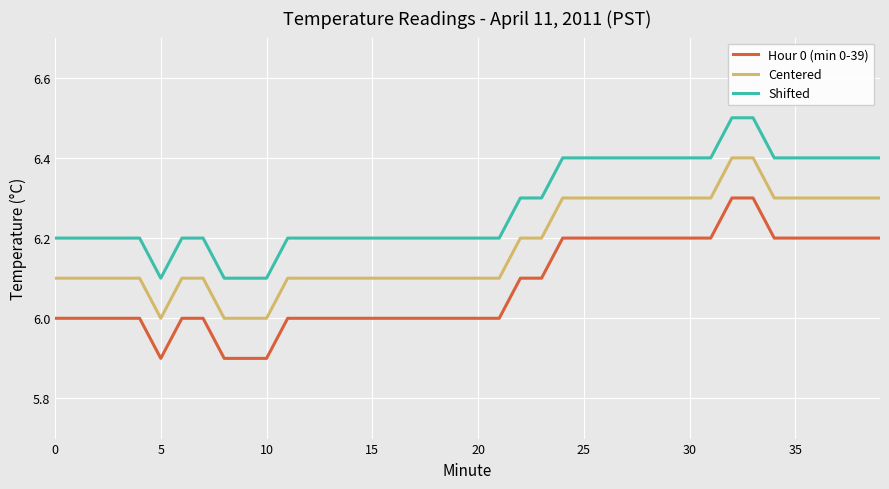

What is the difference between the maximum and minimum values in the Shifted series?

0.4